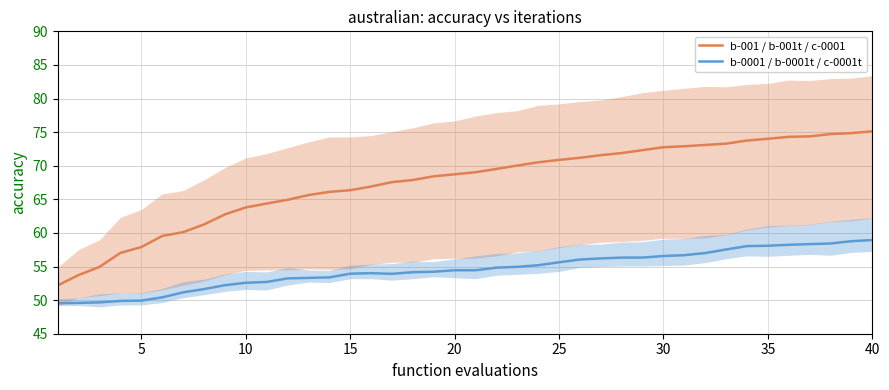

What are all the series names shown in the legend?

b-001 / b-001t / c-0001, b-0001 / b-0001t / c-0001t